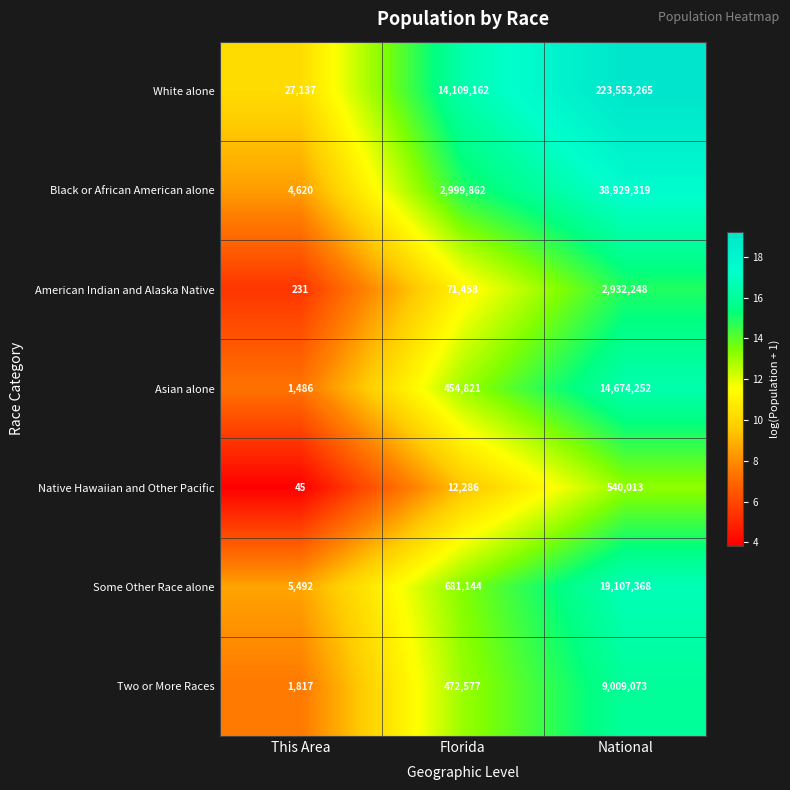

How many data points in Native Hawaiian and Other Pacific are less than 12286?

1